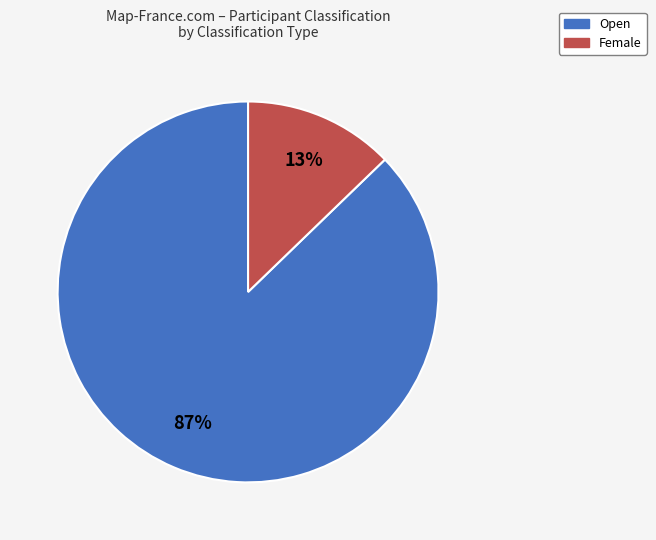

True or false: Open accounts for 81% of the total.

False